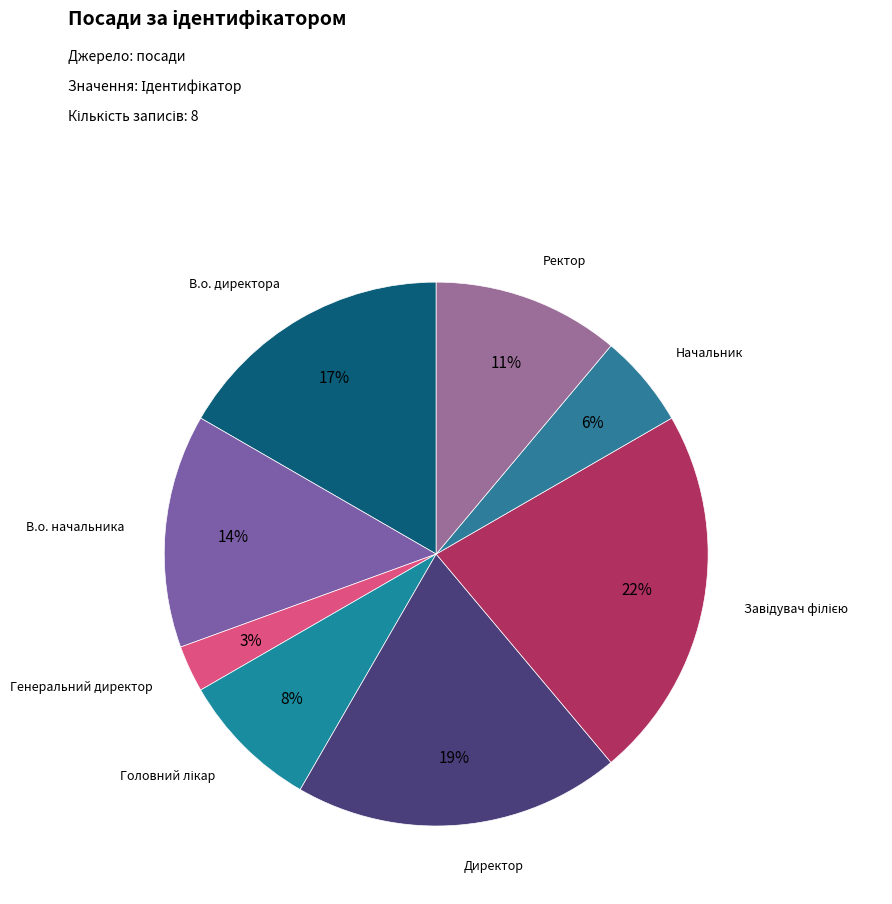

How many segments does this pie chart have?

8